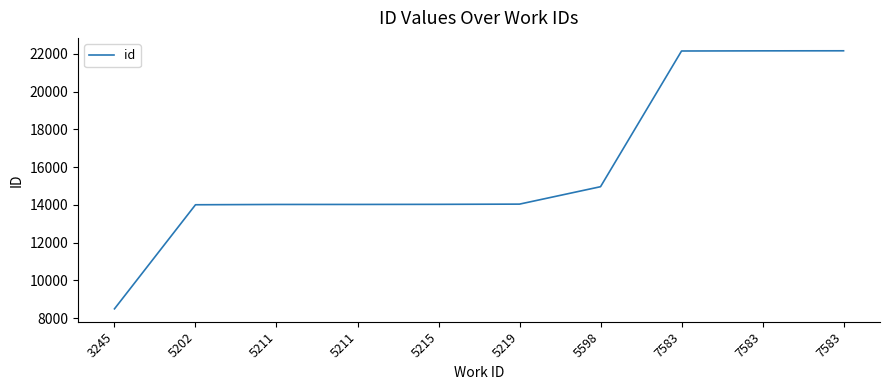

Where does the data first go above 14042?

5598